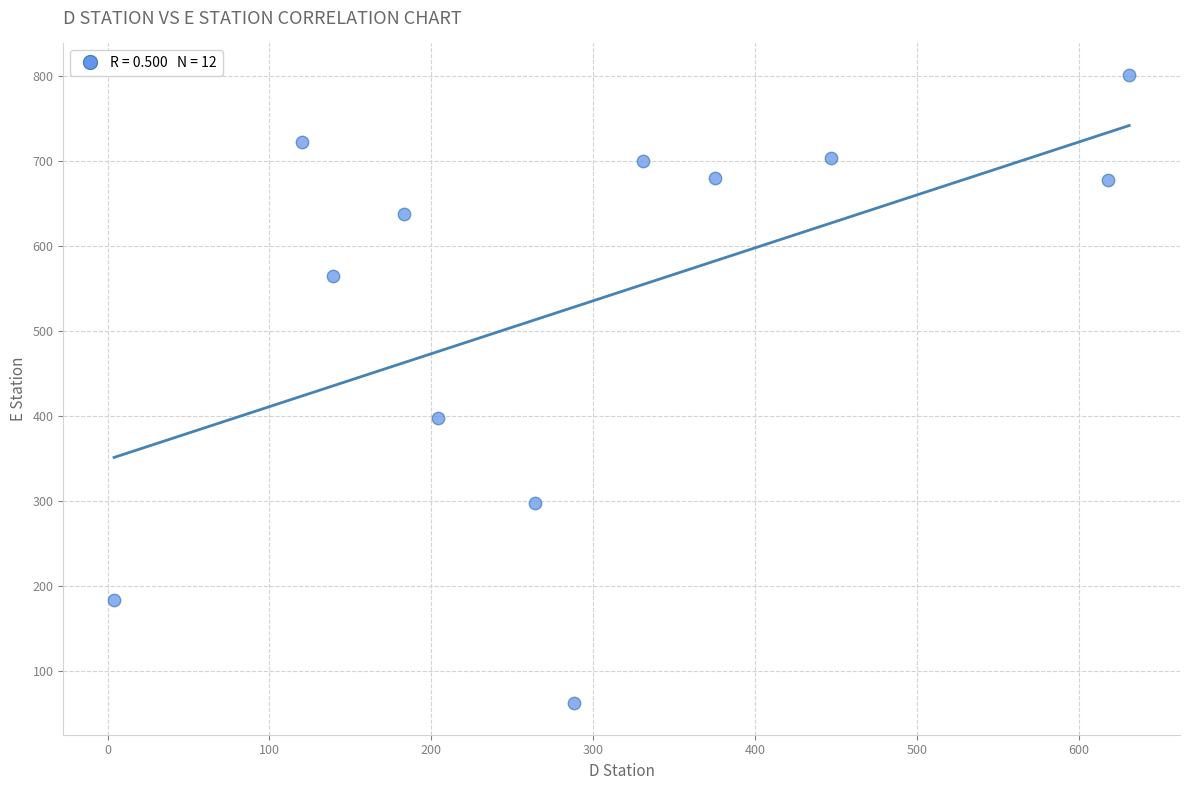

What is the average X value?

300